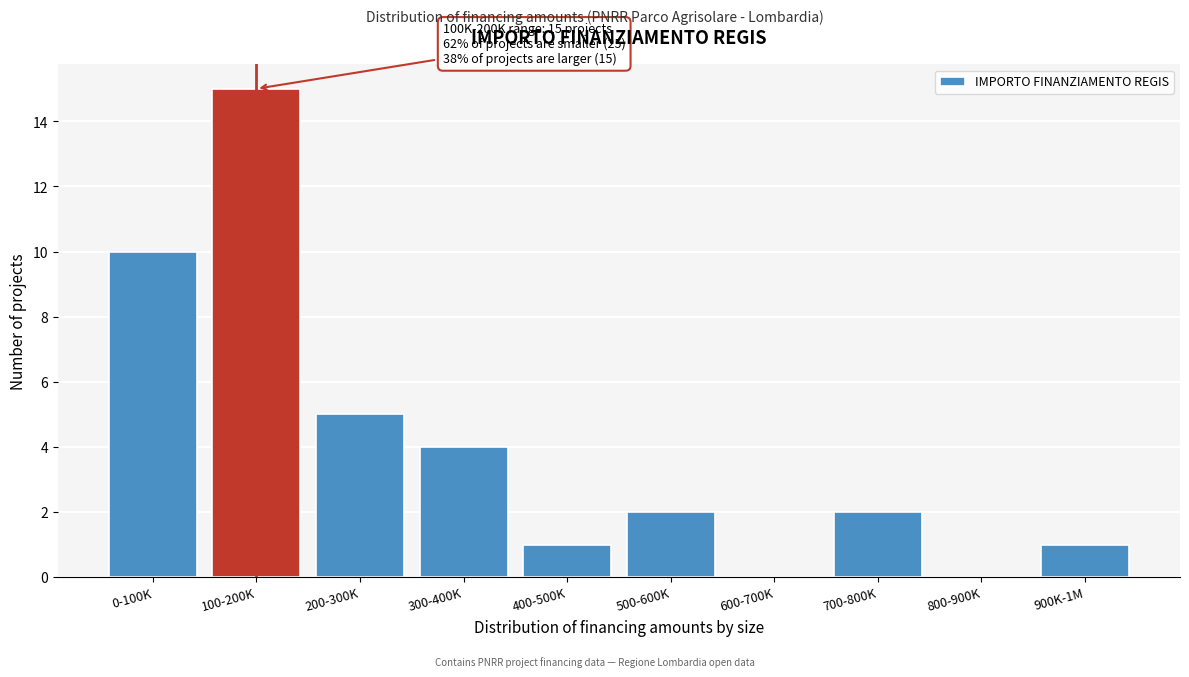

Reading right to left, transcribe all the data shown in this chart.

900K-1M=1	800-900K=0	700-800K=2	600-700K=0	500-600K=2	400-500K=1	300-400K=4	200-300K=5	100-200K=15	0-100K=10